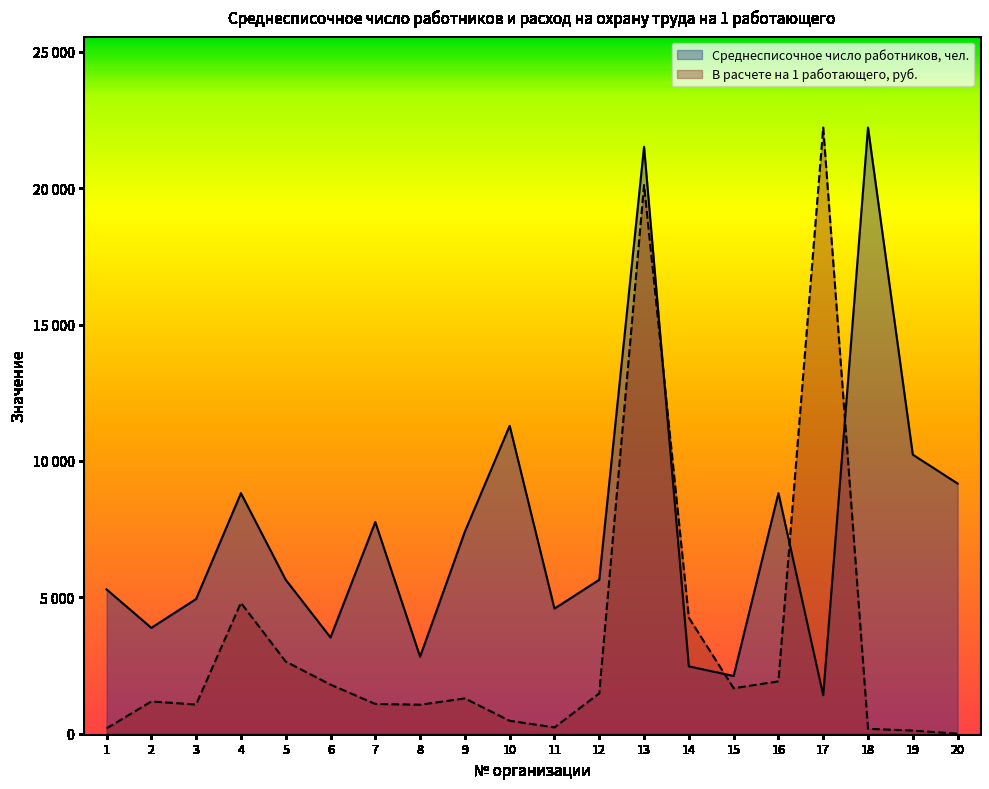

Which series has the widest spread of values?

В расчете на 1 работающего, руб.